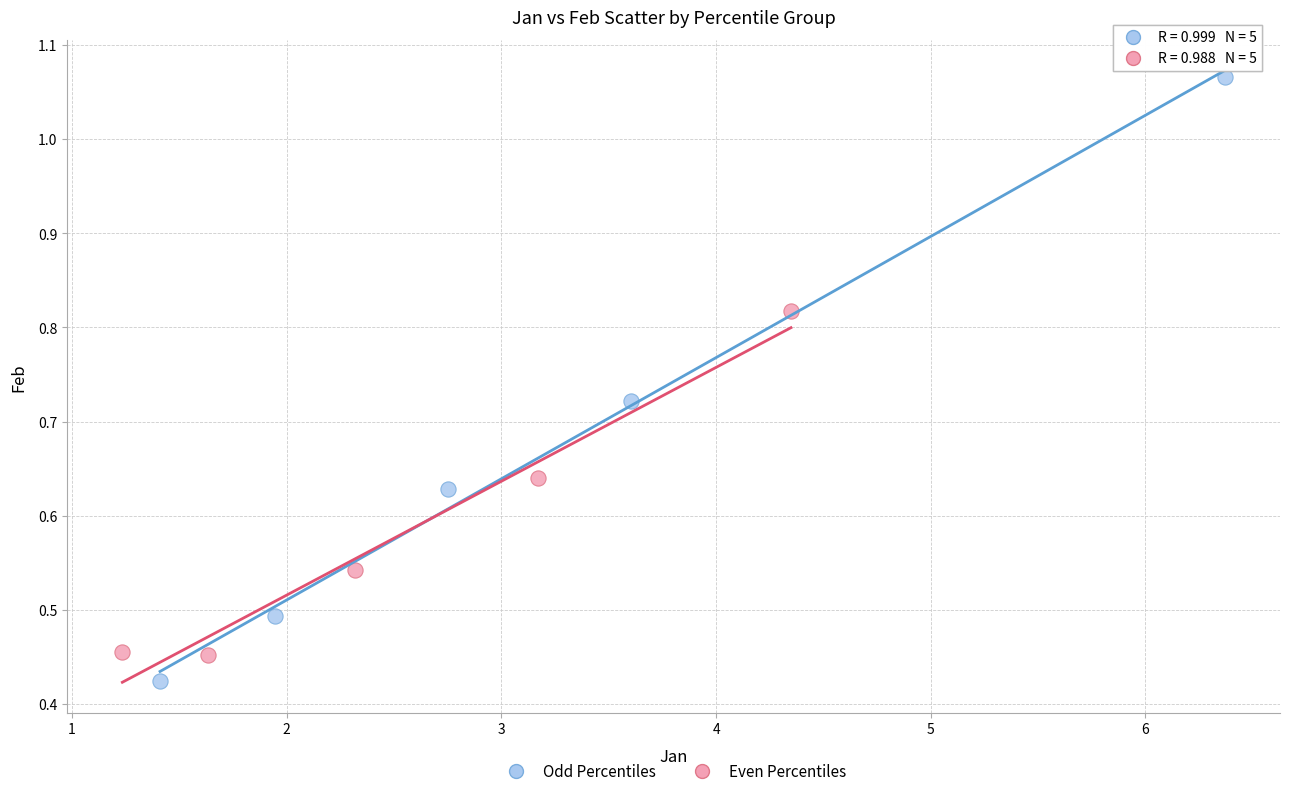

Which series has the widest spread of Y values?

Odd Percentiles